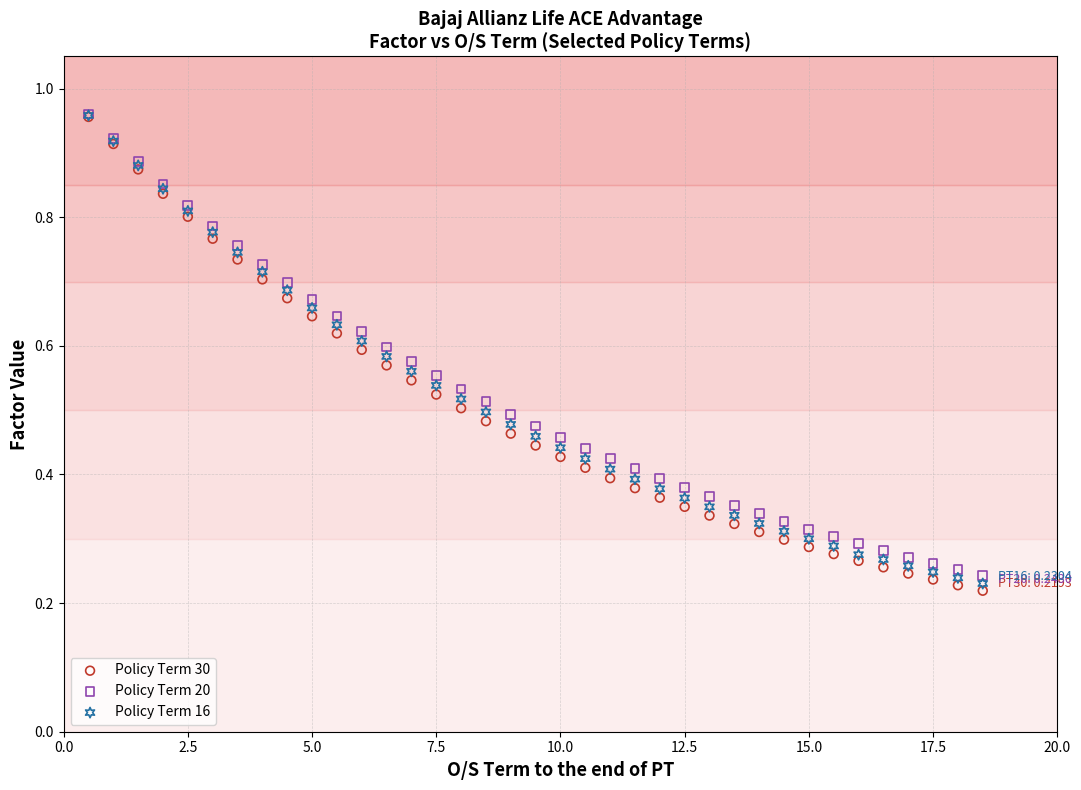

Which series has the widest spread of Y values?

Policy Term 30